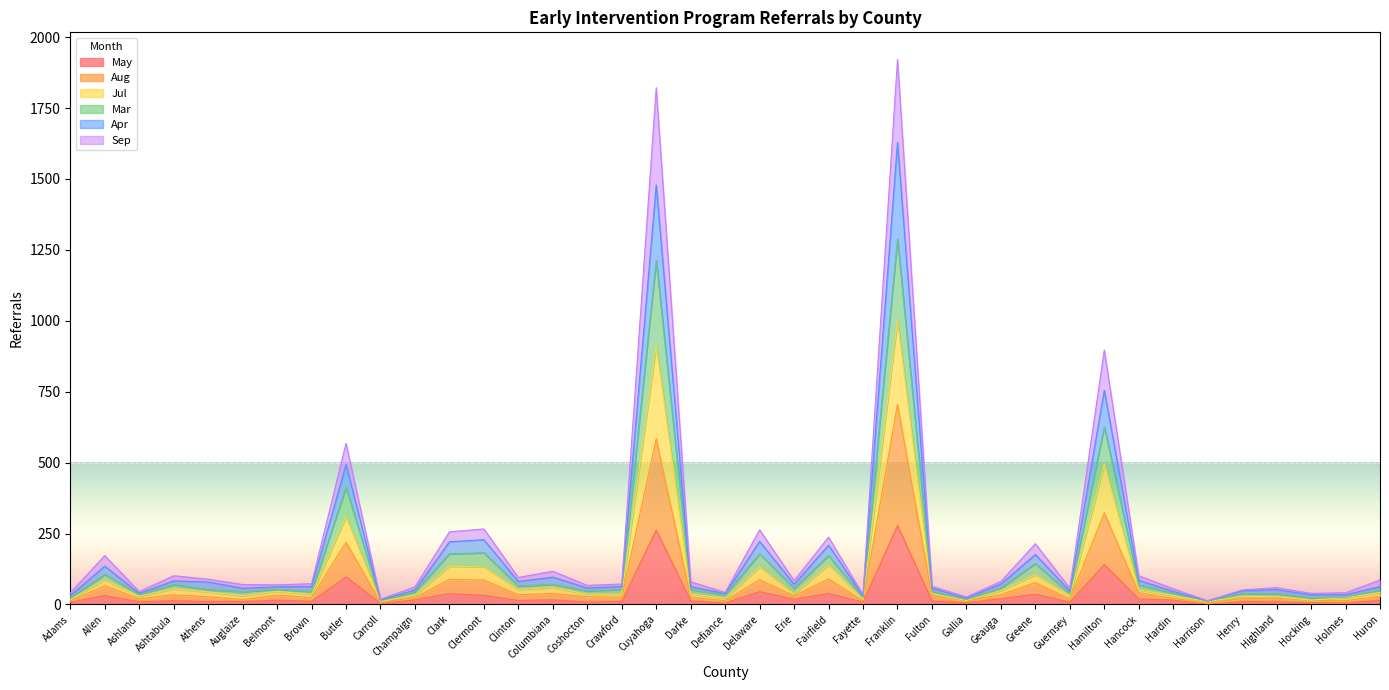

What are all the series names shown in the legend?

May, Aug, Jul, Mar, Apr, Sep